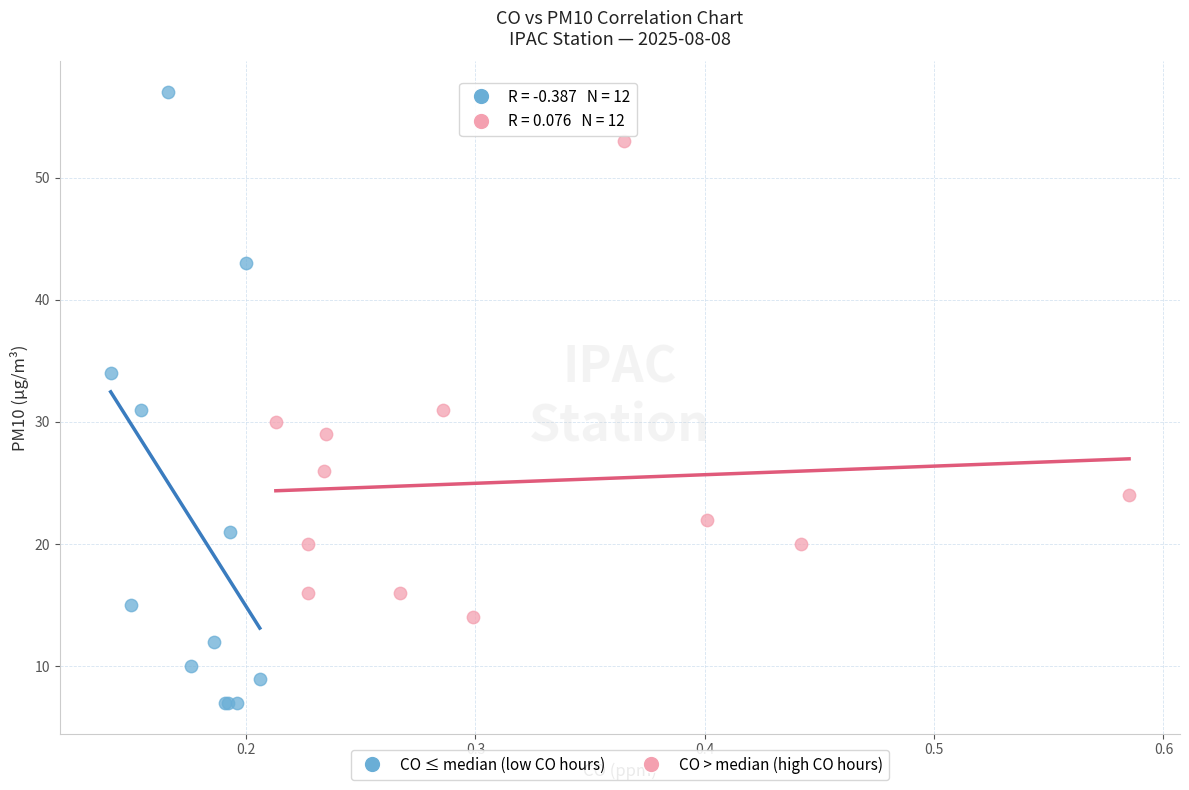

Which series has the largest Y range (max minus min)?

CO ≤ median (low CO hours)